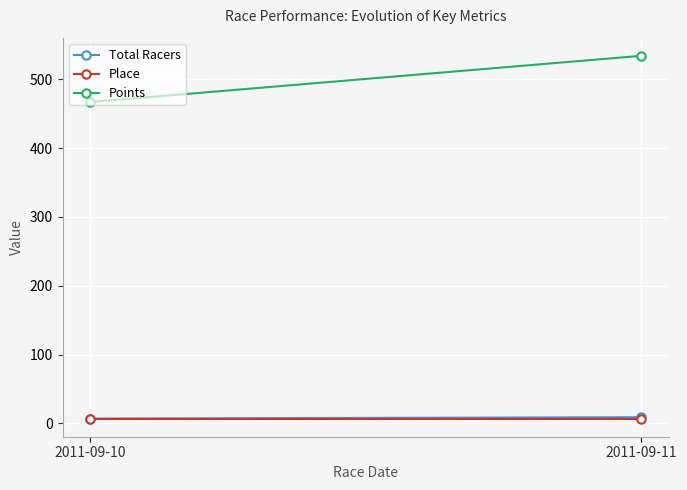

Reading left to right, list all the values displayed in this chart.

Total Racers: 7.0	9.0
Place: 7.0	7.0
Points: 466.9	534.2